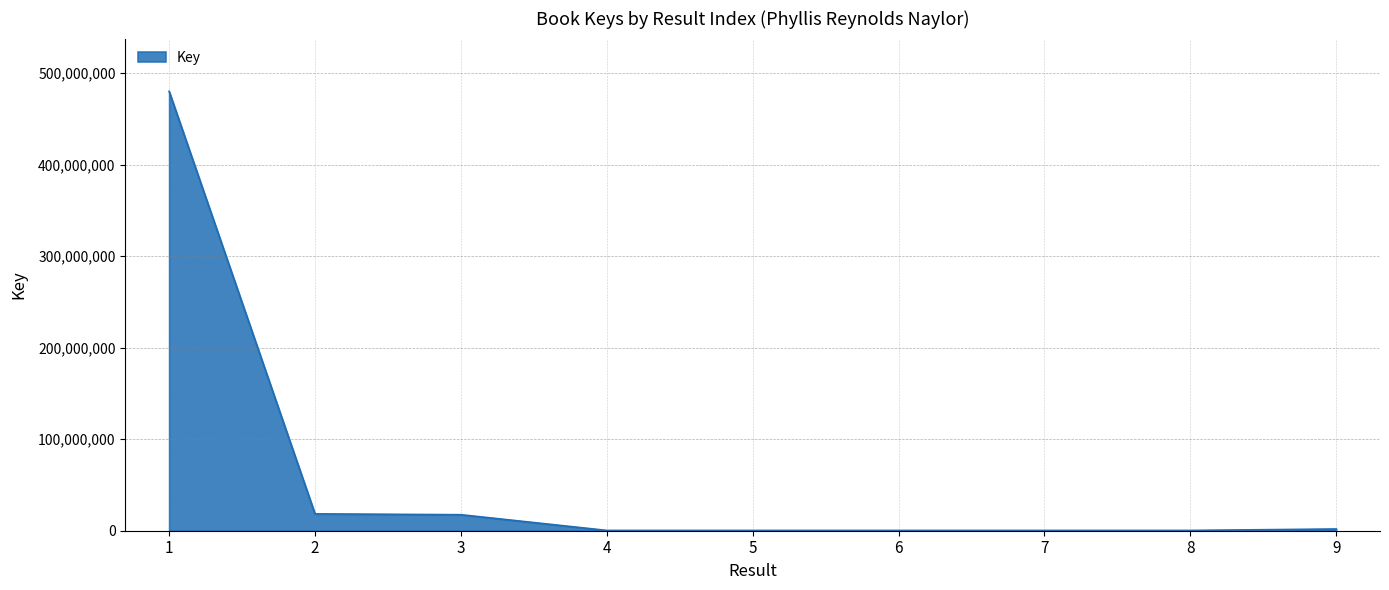

Approximately how many times larger is the value at 3 compared to 2?

1.0